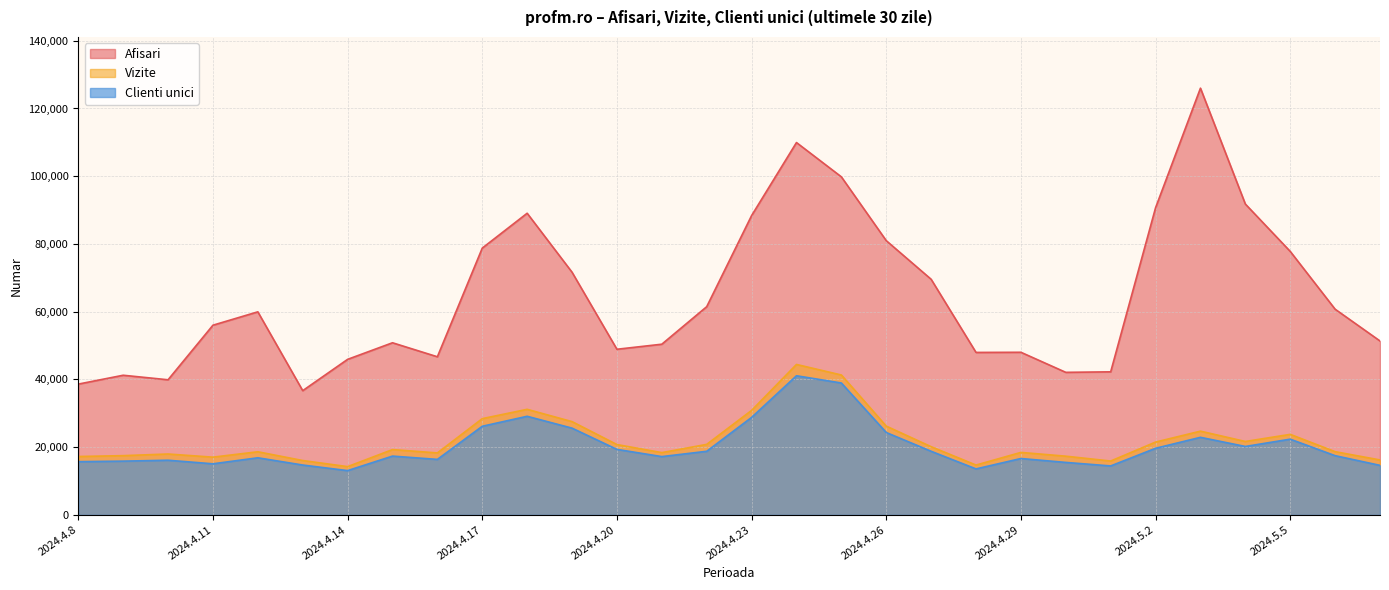

What is the sum of all Afisari values?

1943627